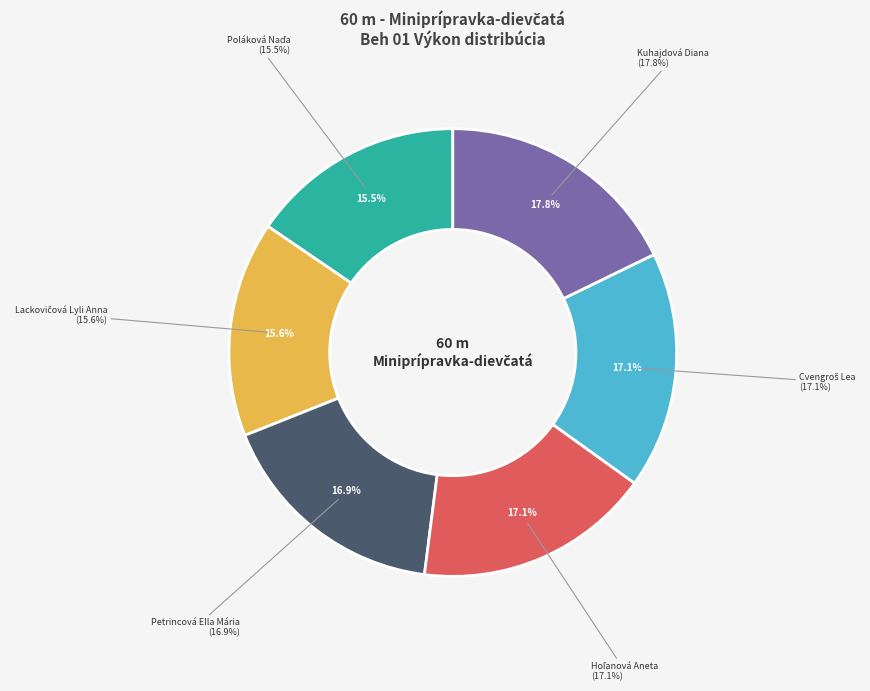

Which category has the biggest portion of the pie?

Kuhajdová Diana